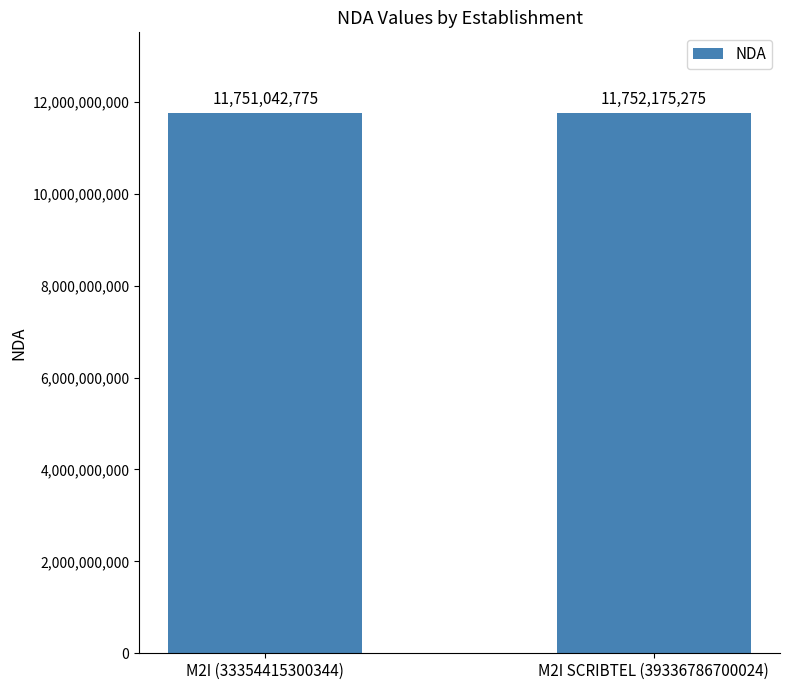

What is the difference between the values at M2I (33354415300344) and M2I SCRIBTEL (39336786700024)?

1132500